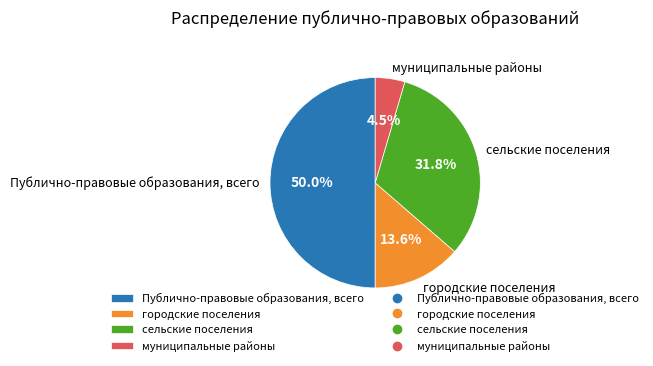

What is the ratio of the value at Публично-правовые образования, всего to the value at сельские поселения?

1.6